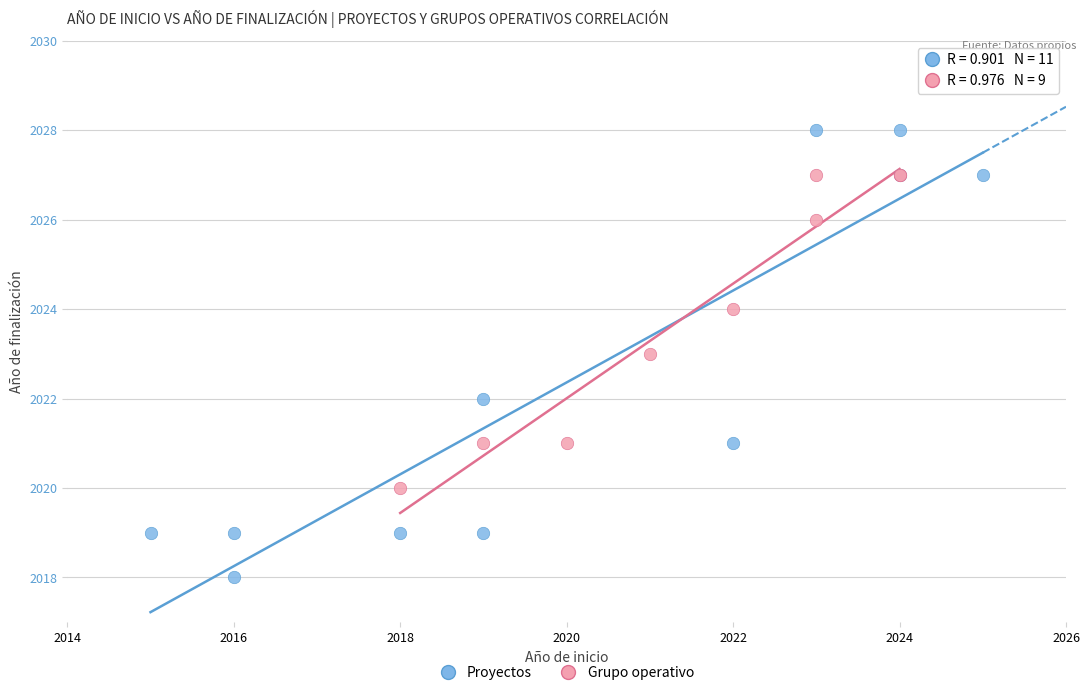

What are all the series names shown in the legend?

Proyectos, Grupo operativo